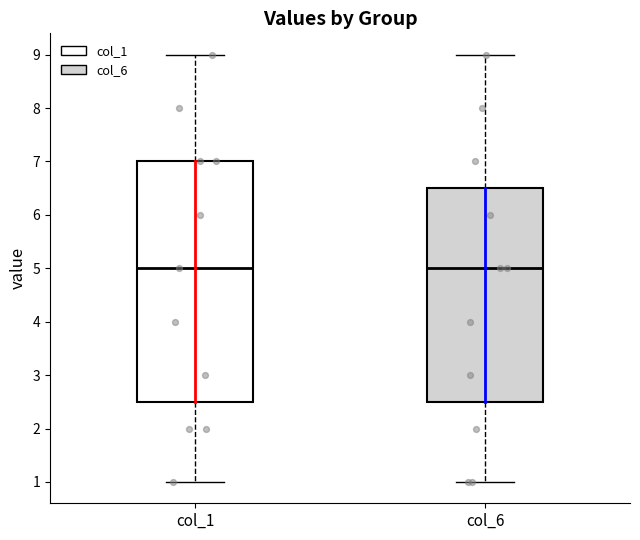

Reading left to right, read every box against the y-axis: the position of its median line, the range the box covers, and the ends of its whiskers. The values are not printed on the chart, so give them approximately, as read against the axis.

col_1: median 5.0, box 2.5 to 7.0, whiskers 1.0 to 9.0
col_6: median 5.0, box 2.5 to 6.5, whiskers 1.0 to 9.0